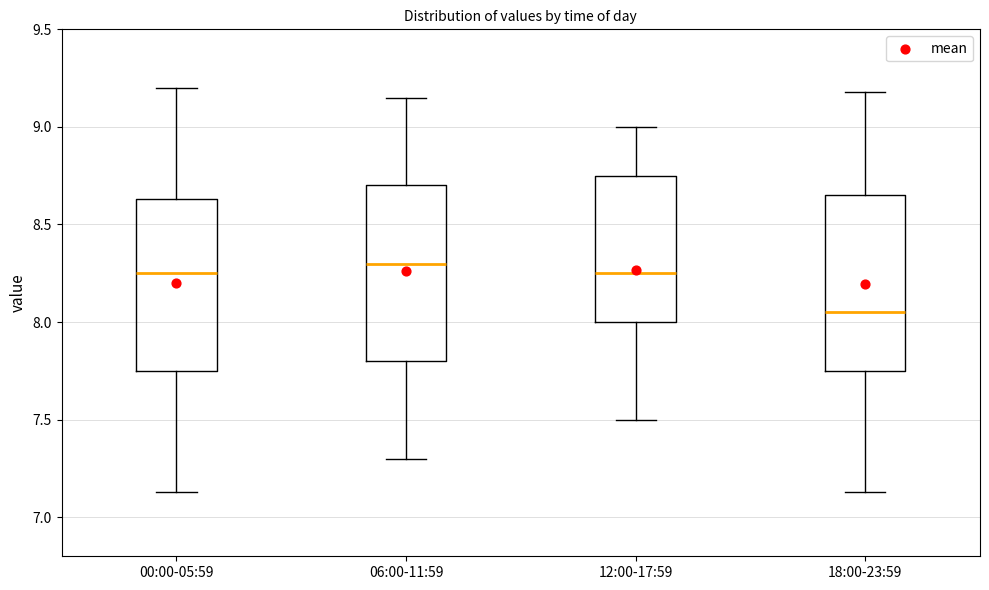

Reading left to right, read every box against the y-axis: the position of its median line, the range the box covers, and the ends of its whiskers. The values are not printed on the chart, so give them approximately, as read against the axis.

00:00-05:59: median 8.25, box 7.75 to 8.65, whiskers 7.15 to 9.20
06:00-11:59: median 8.30, box 7.80 to 8.70, whiskers 7.30 to 9.15
12:00-17:59: median 8.25, box 8.00 to 8.75, whiskers 7.50 to 9.00
18:00-23:59: median 8.05, box 7.75 to 8.65, whiskers 7.15 to 9.20